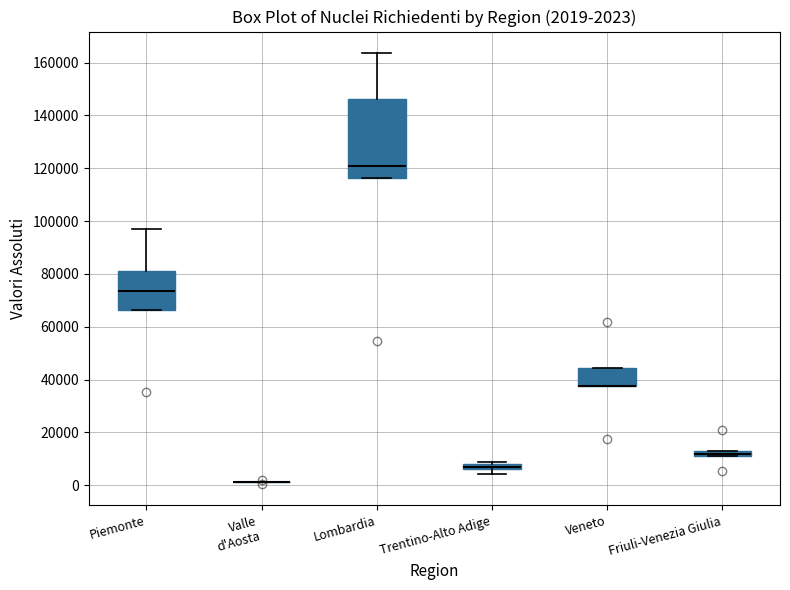

Comparing the boxes themselves (not the whiskers), which one is the tallest?

Lombardia